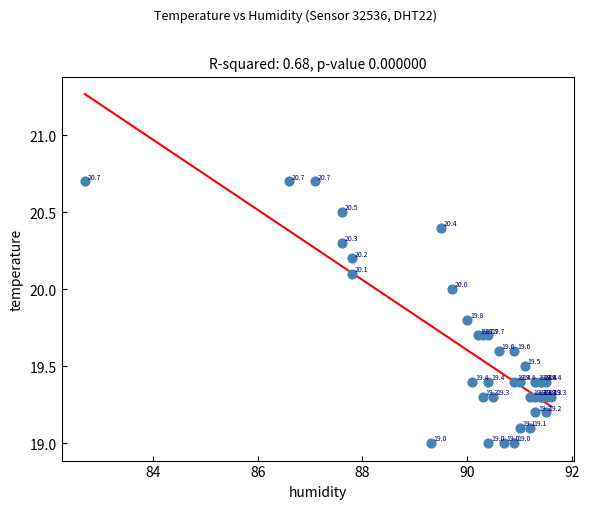

What Y value in the scatter plot is closest to 19?

19.0